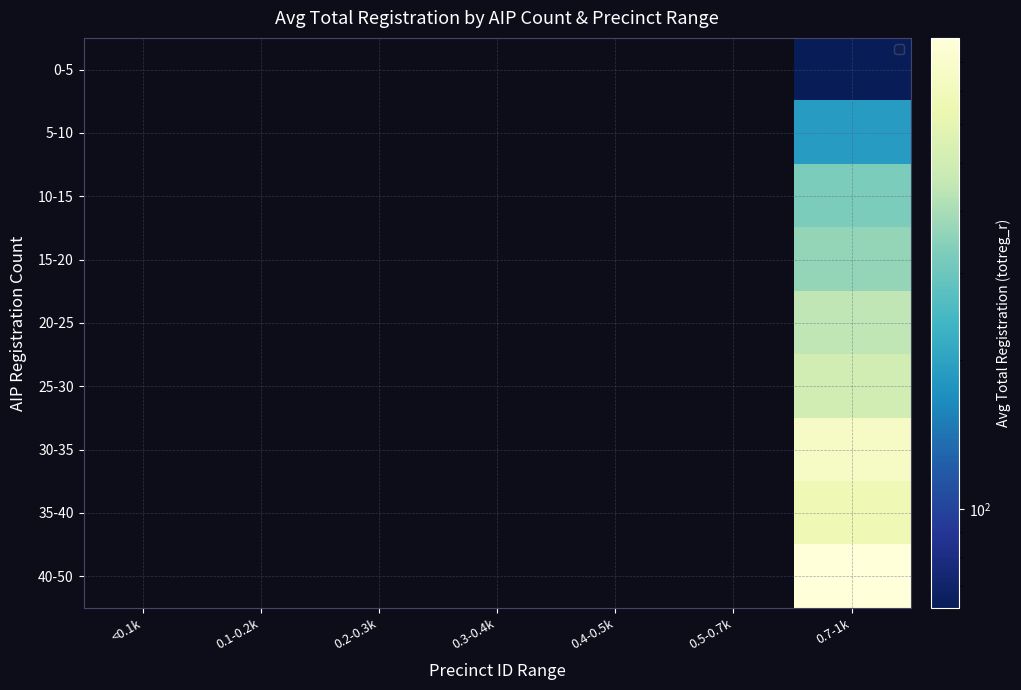

What is the minimum value shown in the chart?

63.1